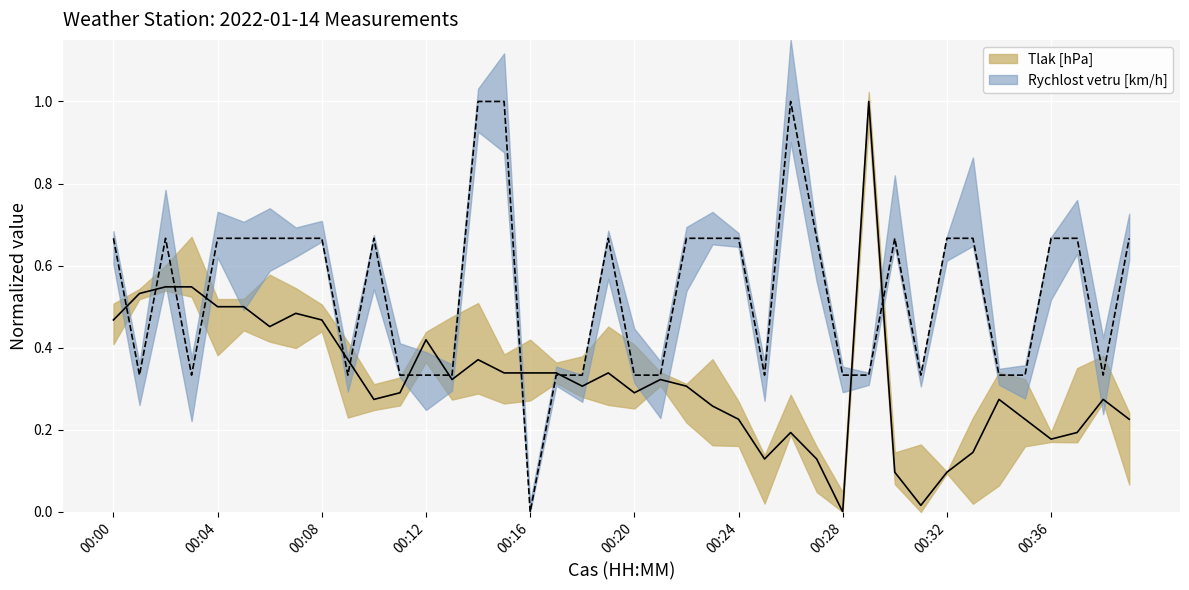

What are all the series names shown in the legend?

Tlak [hPa], Rychlost vetru [km/h]